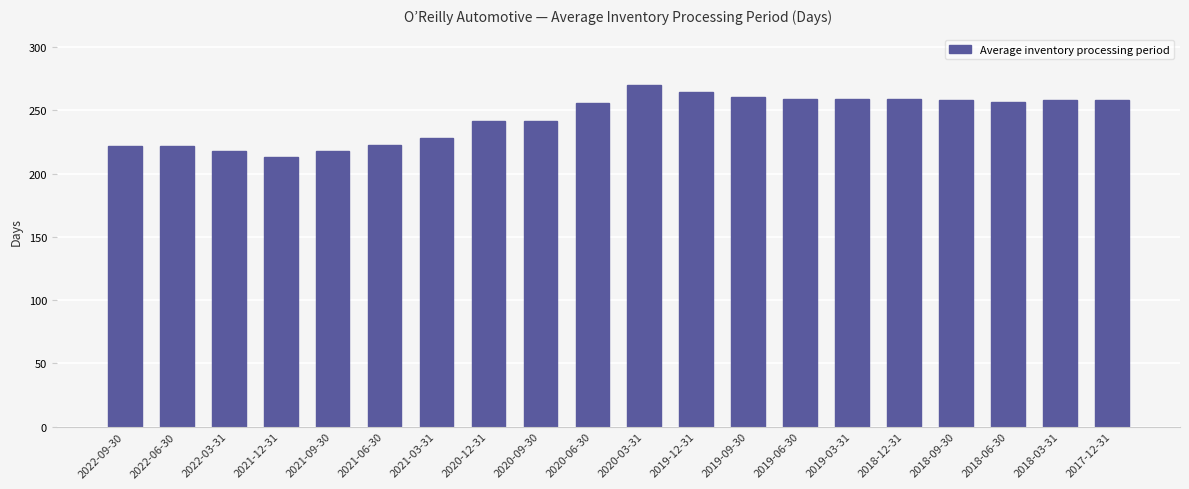

The value at 2018-03-31 is 376. True or false?

False